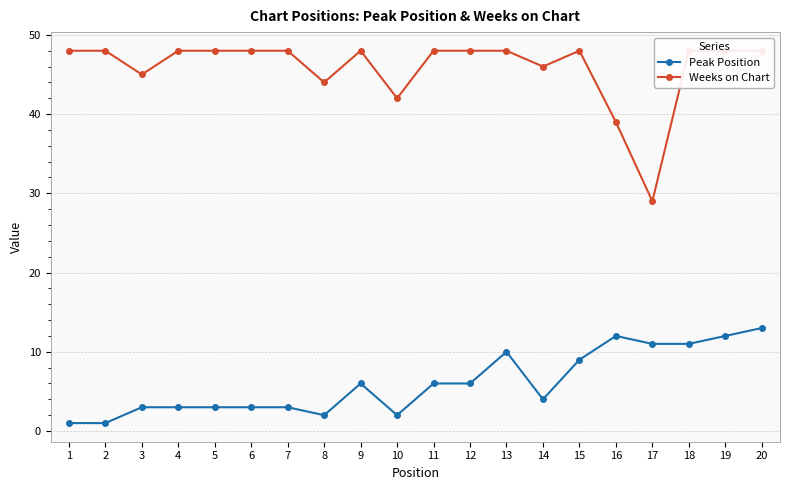

The value of Peak Position at 14 is 7. True or false?

False